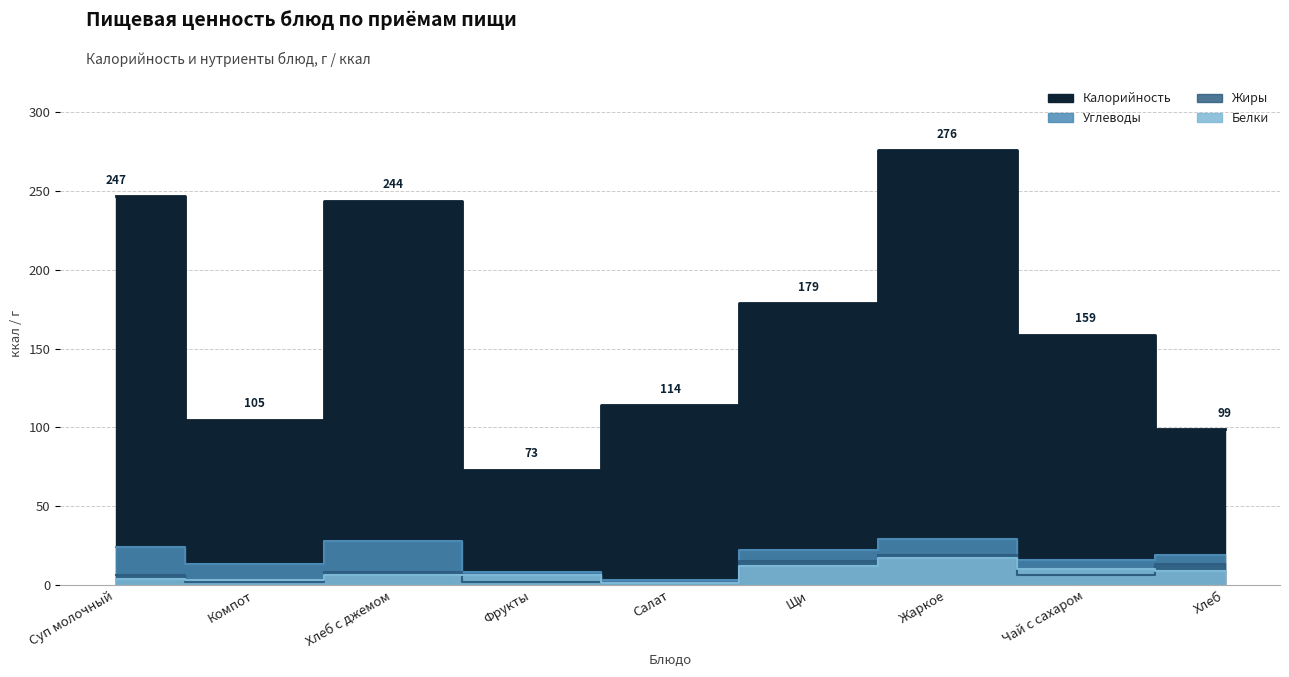

Between Щи and Компот, which is larger?

Щи